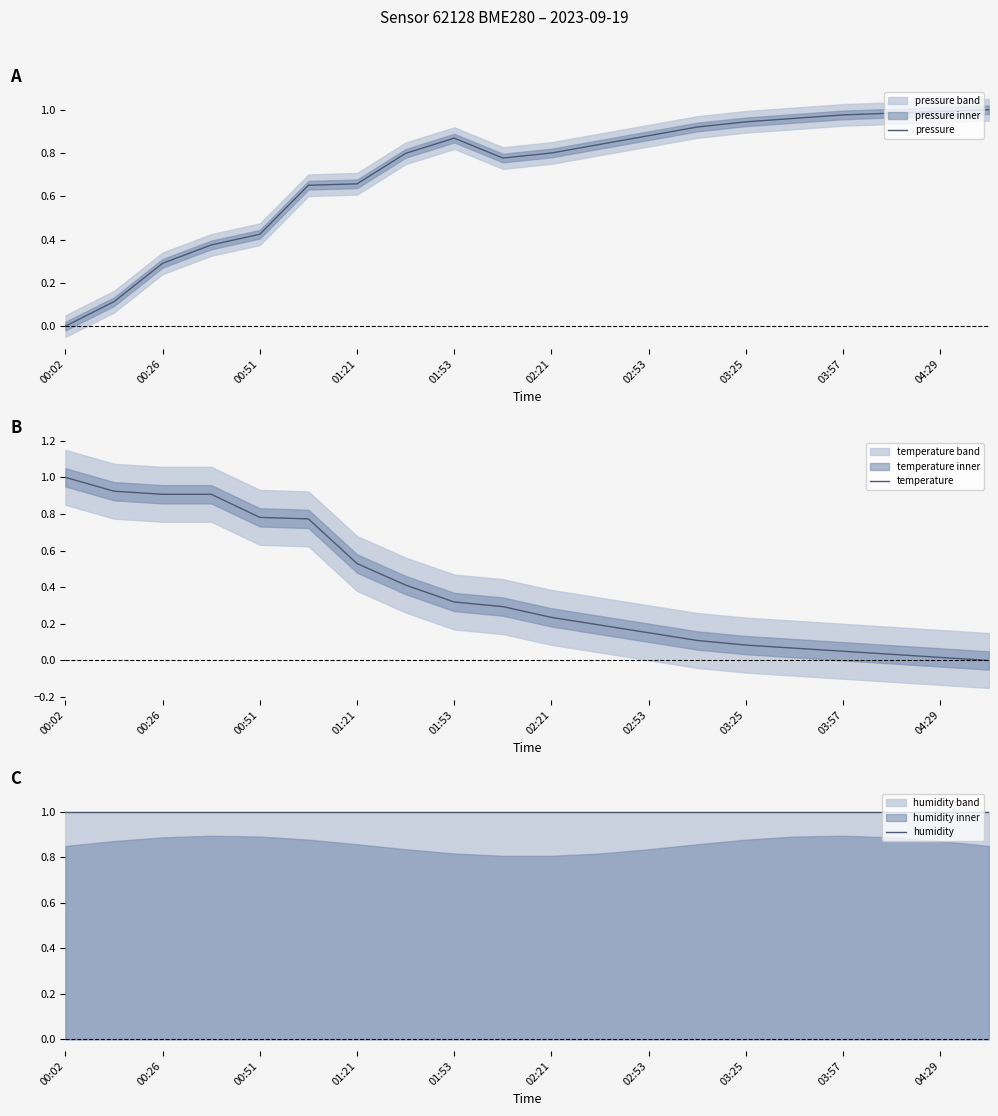

What is the maximum value for temperature?

1.0